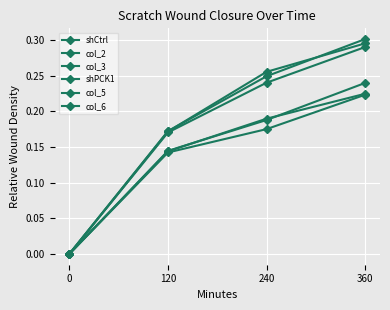

Reading left to right, list all the values displayed in this chart.

shCtrl: 0.0	0.2	0.2	0.3
col_2: 0.0	0.2	0.3	0.3
col_3: 0.0	0.2	0.2	0.3
shPCK1: 0.0	0.1	0.2	0.2
col_5: 0.0	0.1	0.2	0.2
col_6: 0.0	0.1	0.2	0.2